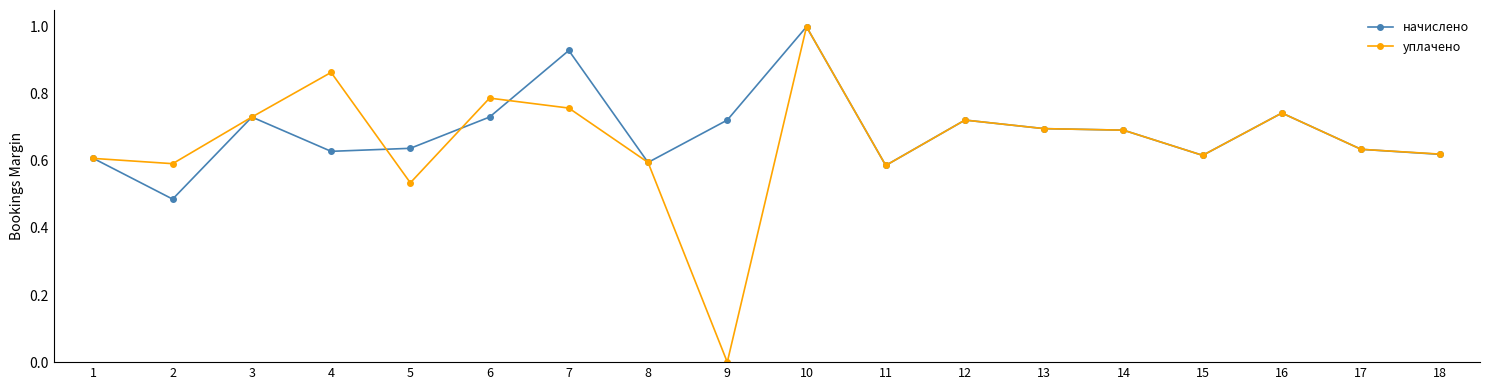

Is it true that уплачено equals 0.6 at 18?

True